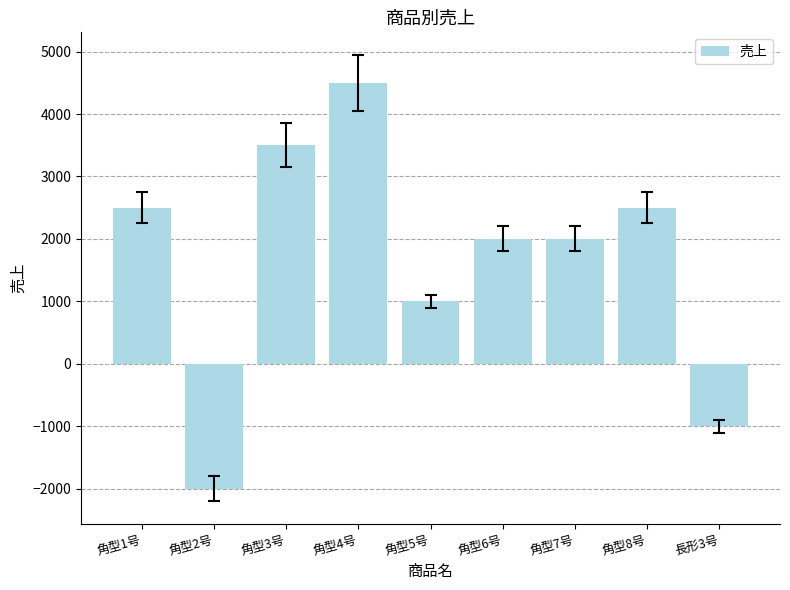

What is the difference between the maximum and minimum values?

6500